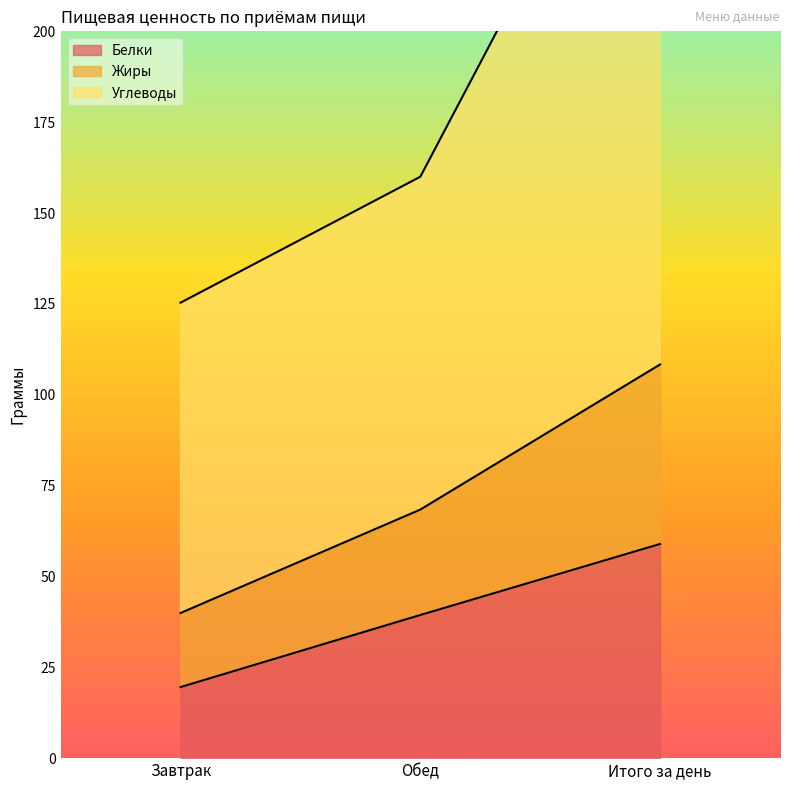

List the labels in order of Белки value, largest first.

Итого за день, Обед, Завтрак